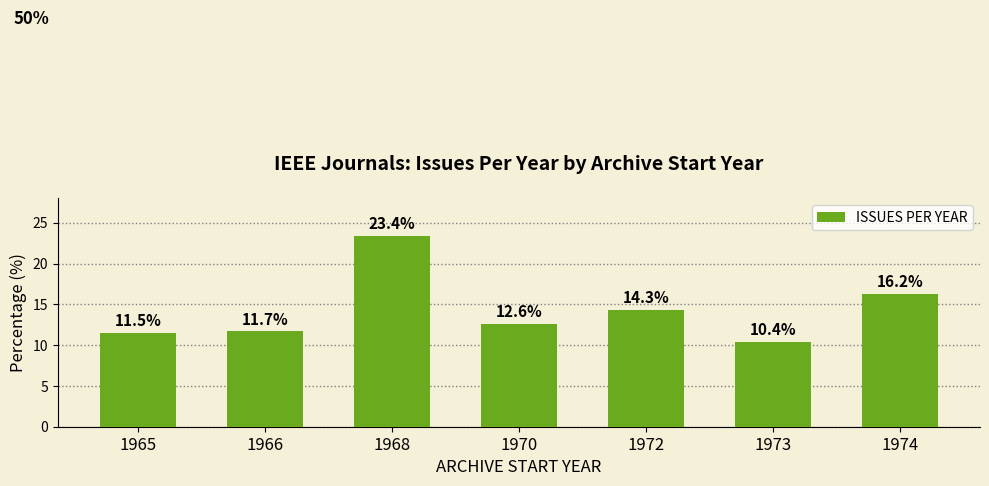

Reading left to right, what are all the values shown in this chart?

1965=11.5	1966=11.7	1968=23.4	1970=12.6	1972=14.3	1973=10.4	1974=16.2